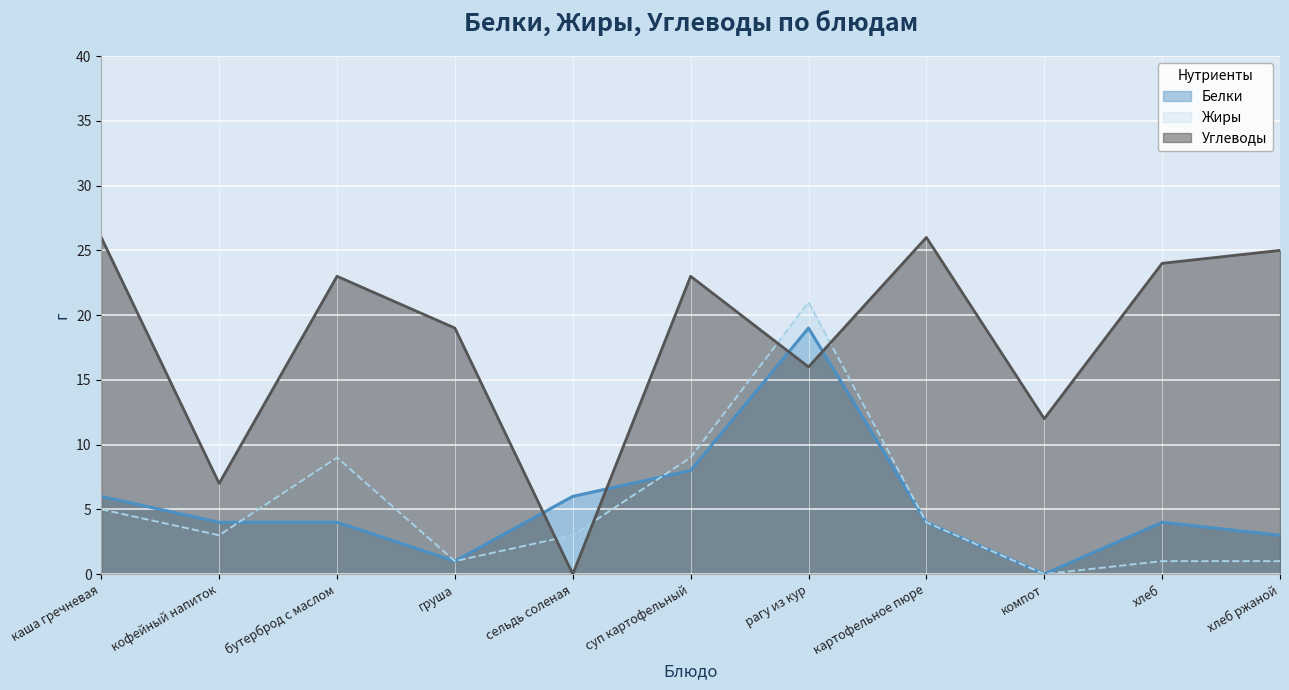

Which series has the widest spread of values?

Углеводы (линия)